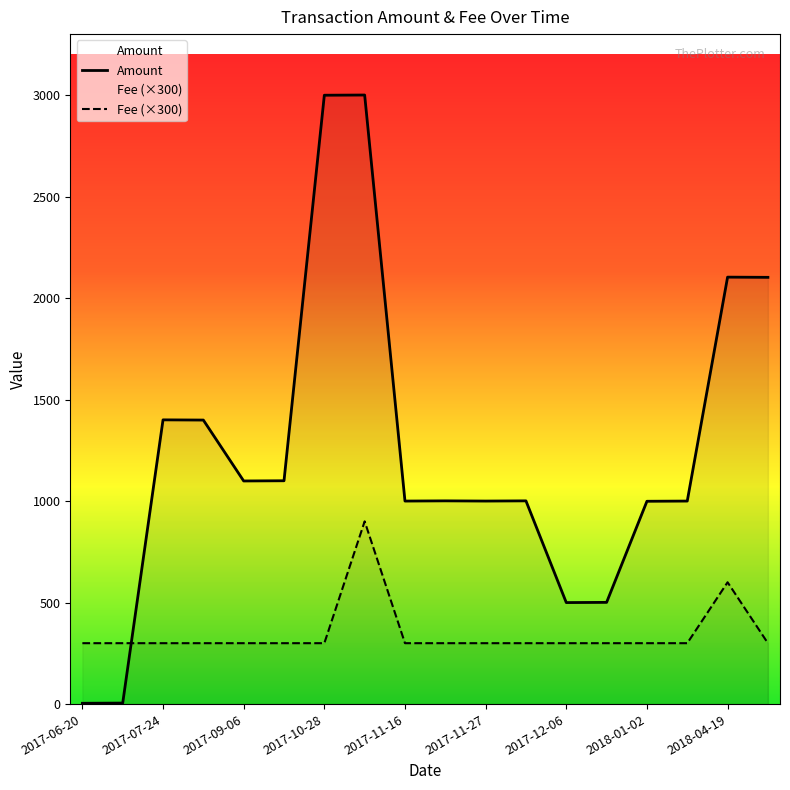

After their last crossing, which series has the higher values: Fee (×300) or Amount?

Amount